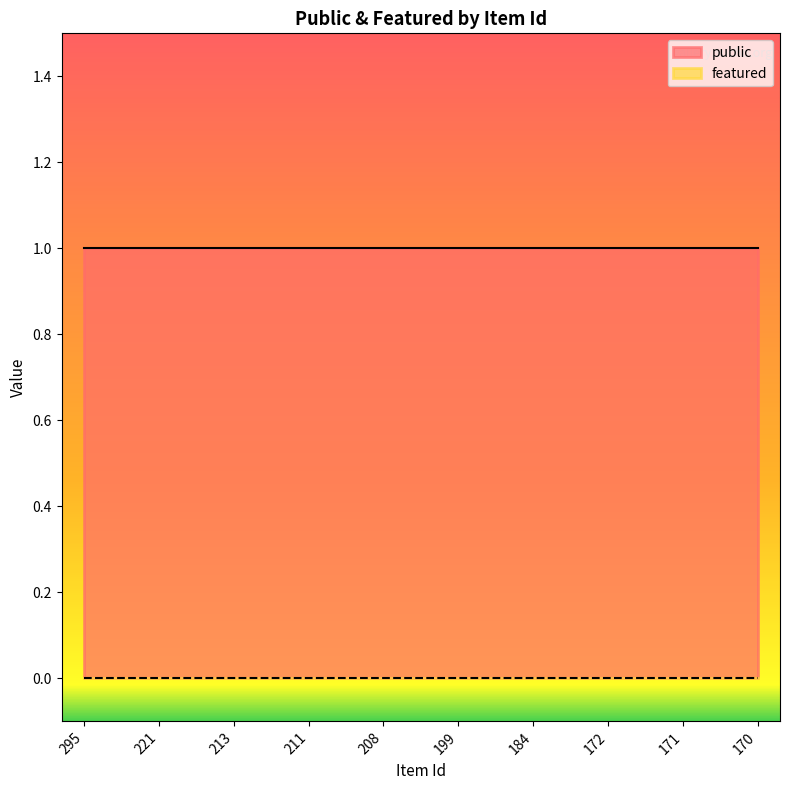

Between 213 and 170, which series saw the biggest shift?

public